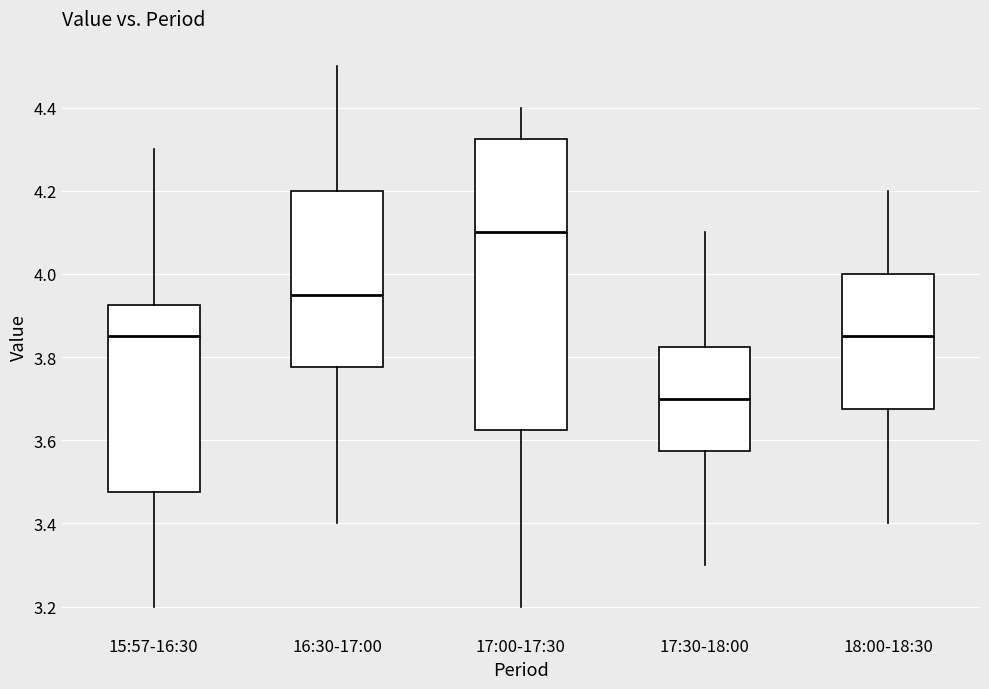

Which box has the lowest median line?

17:30-18:00